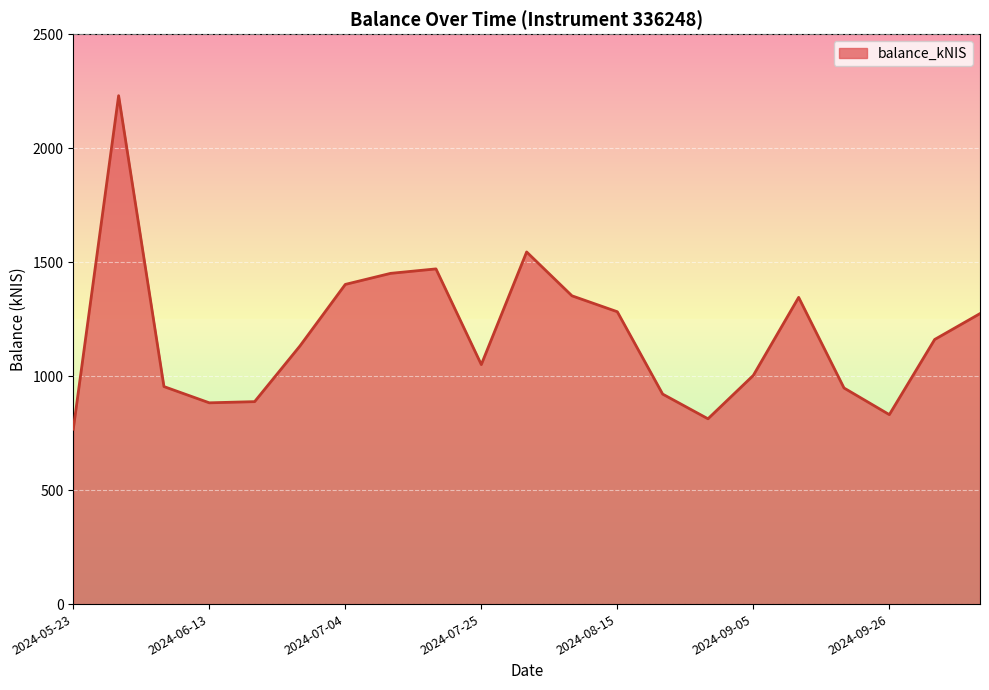

What is the smallest value displayed?

767.2